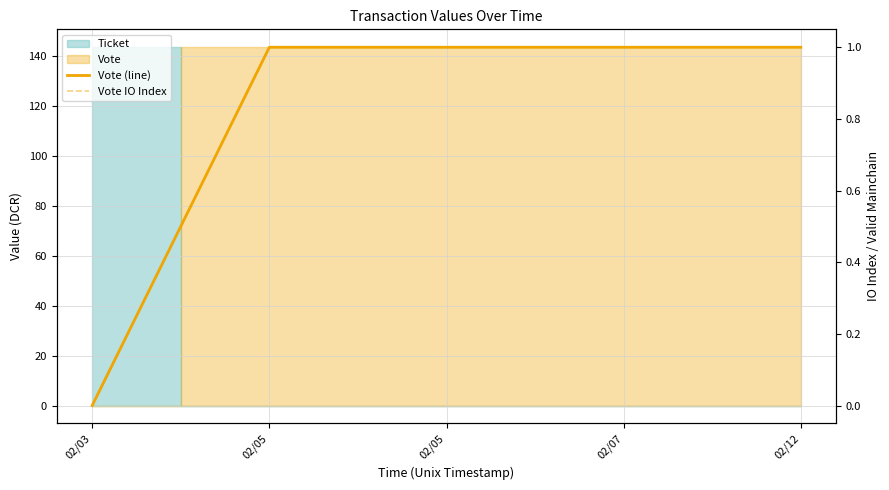

What is the approximate value of Vote IO Index at 02/07?

1.0